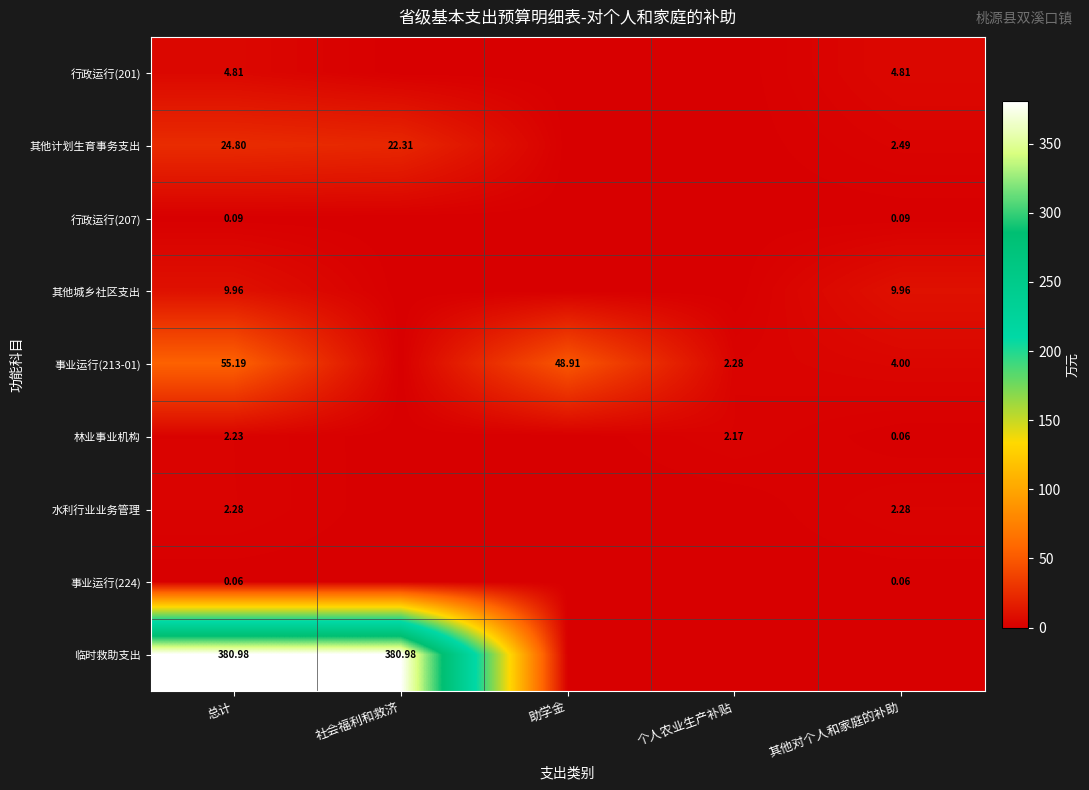

Is the value of 事业运行(213-01) at 助学金 greater than the value of 其他城乡社区支出 at 总计?

Yes